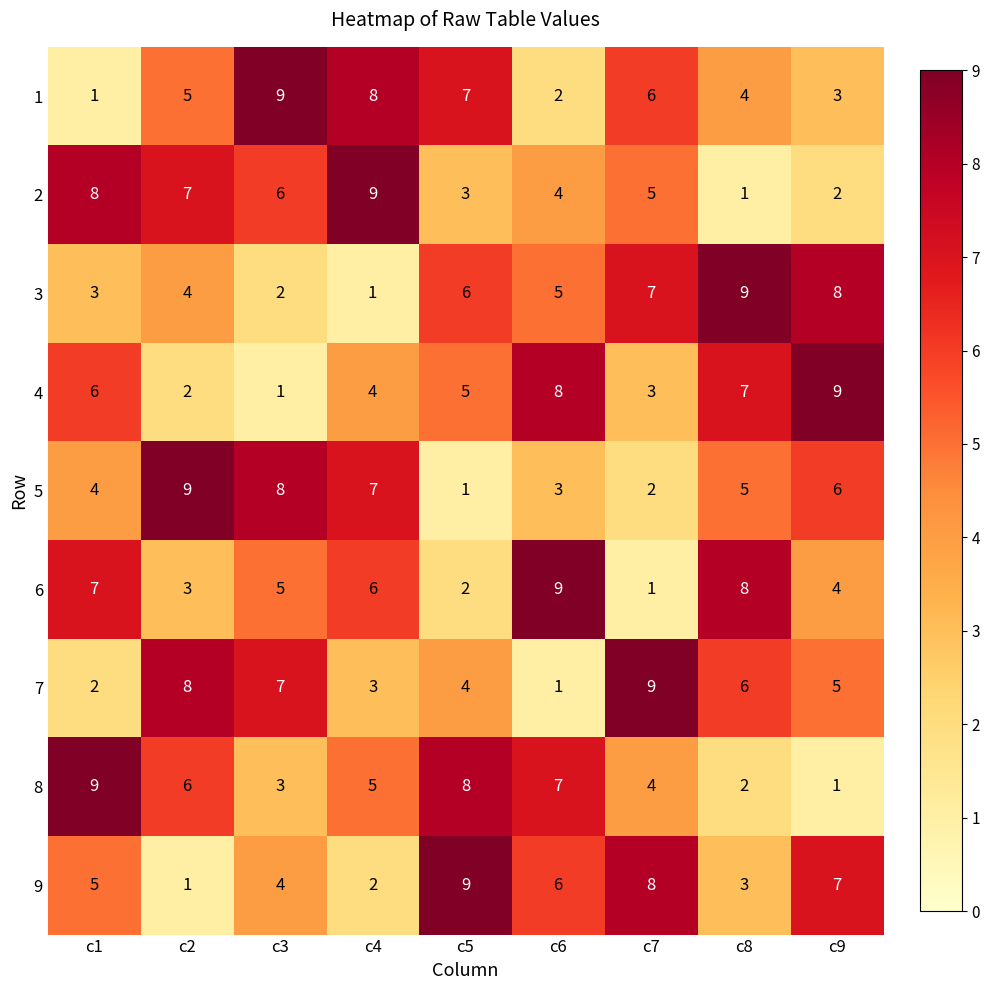

What is the difference between the maximum and minimum values in the 4 series?

8